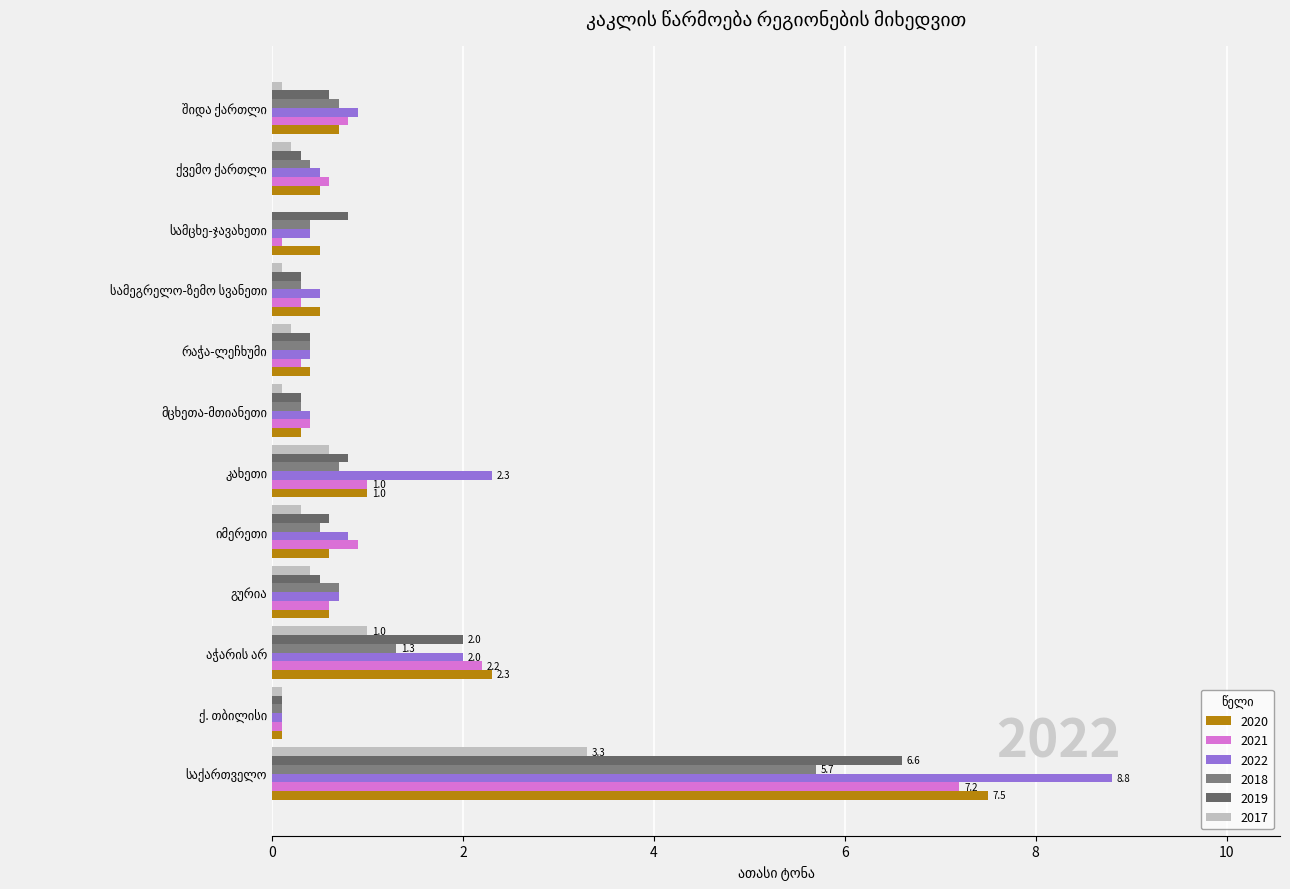

Reading right to left, what are all the values shown in this chart?

2020: 0.7	0.5	0.5	0.5	0.4	0.3	1.0	0.6	0.6	2.3	0.1	7.5
2021: 0.8	0.6	0.1	0.3	0.3	0.4	1.0	0.9	0.6	2.2	0.1	7.2
2022: 0.9	0.5	0.4	0.5	0.4	0.4	2.3	0.8	0.7	2.0	0.1	8.8
2018: 0.7	0.4	0.4	0.3	0.4	0.3	0.7	0.5	0.7	1.3	0.1	5.7
2019: 0.6	0.3	0.8	0.3	0.4	0.3	0.8	0.6	0.5	2.0	0.1	6.6
2017: 0.1	0.2	0.0	0.1	0.2	0.1	0.6	0.3	0.4	1.0	0.1	3.3